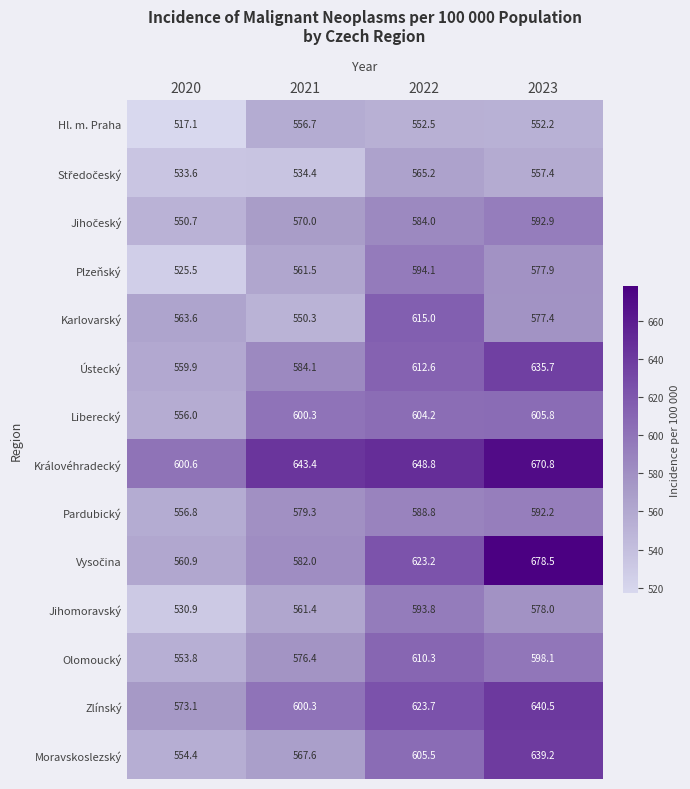

What is the minimum value for Plzeňský?

525.5